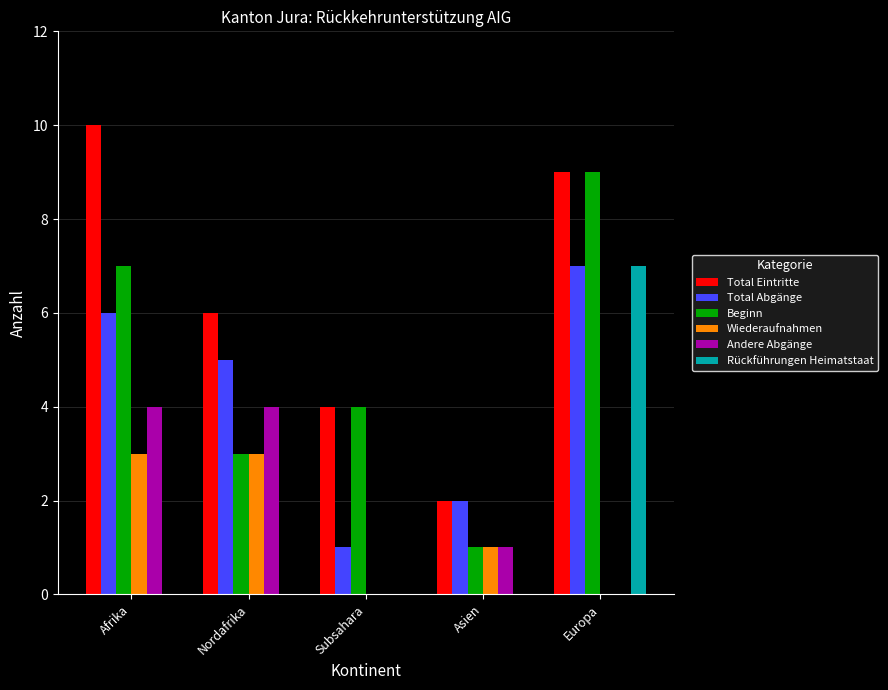

Reading left to right, extract all data points from this chart.

Total Eintritte: Afrika=10	Nordafrika=6	Subsahara=4	Asien=2	Europa=9
Total Abgänge: Afrika=6	Nordafrika=5	Subsahara=1	Asien=2	Europa=7
Beginn: Afrika=7	Nordafrika=3	Subsahara=4	Asien=1	Europa=9
Wiederaufnahmen: Afrika=3	Nordafrika=3	Subsahara=0	Asien=1	Europa=0
Andere Abgänge: Afrika=4	Nordafrika=4	Subsahara=0	Asien=1	Europa=0
Rückführungen Heimatstaat: Afrika=0	Nordafrika=0	Subsahara=0	Asien=0	Europa=7